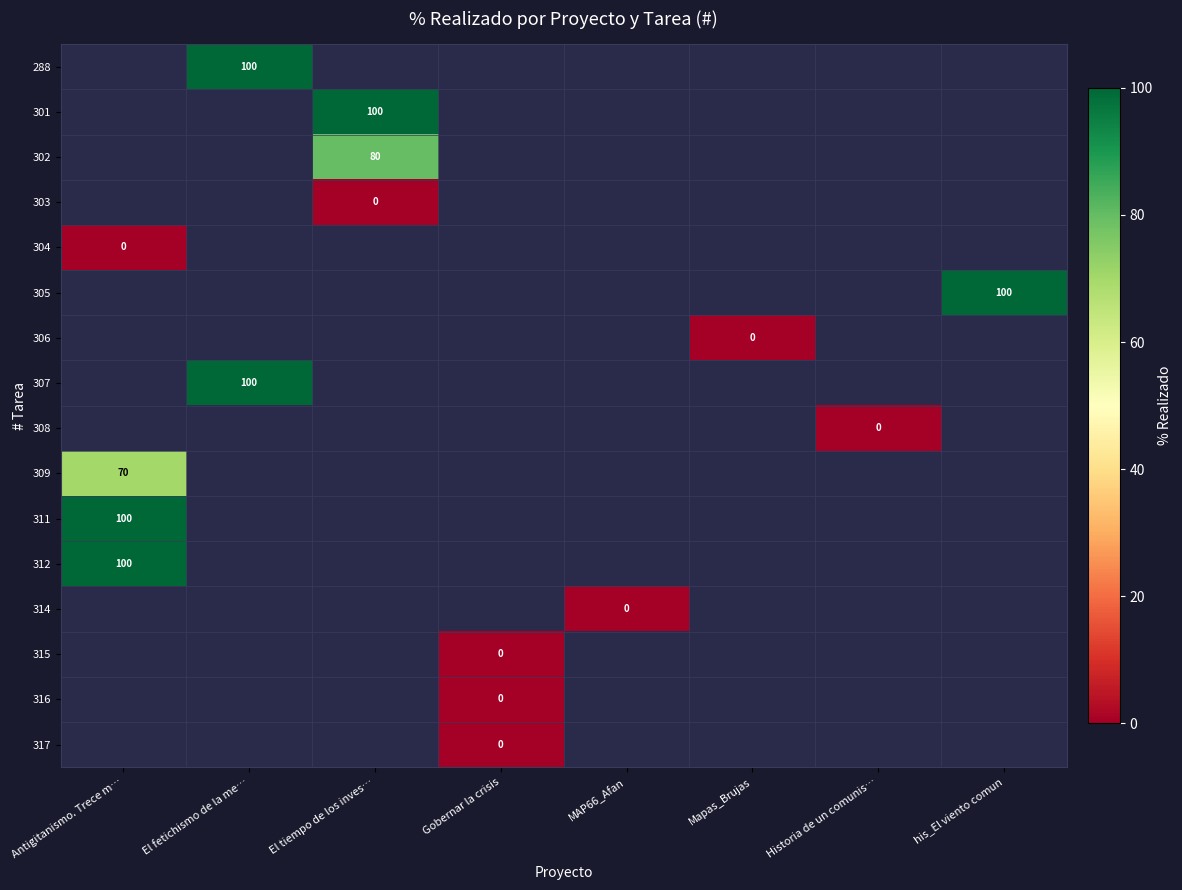

Which has a higher value, Mapas_Brujas or his_El viento comun?

his_El viento comun